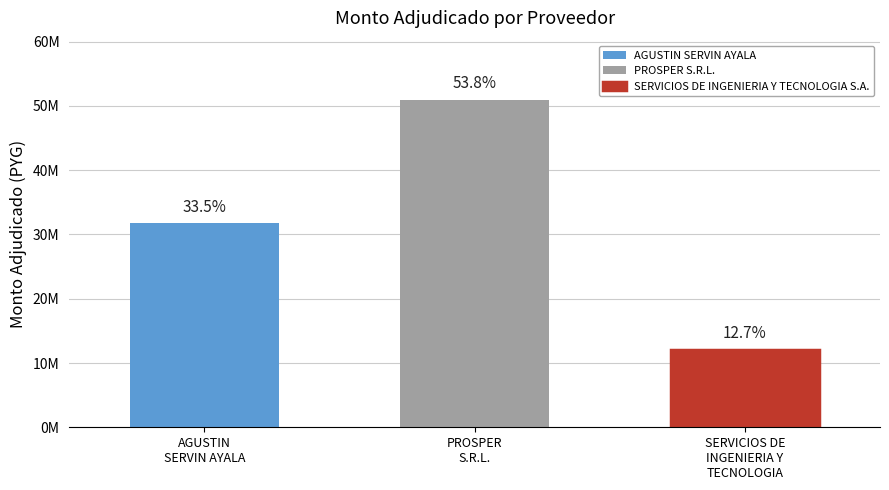

List the labels in order of value, largest first.

PROSPER S.R.L., AGUSTIN SERVIN AYALA, SERVICIOS DE INGENIERIA Y TECNOLOGIA S.A.